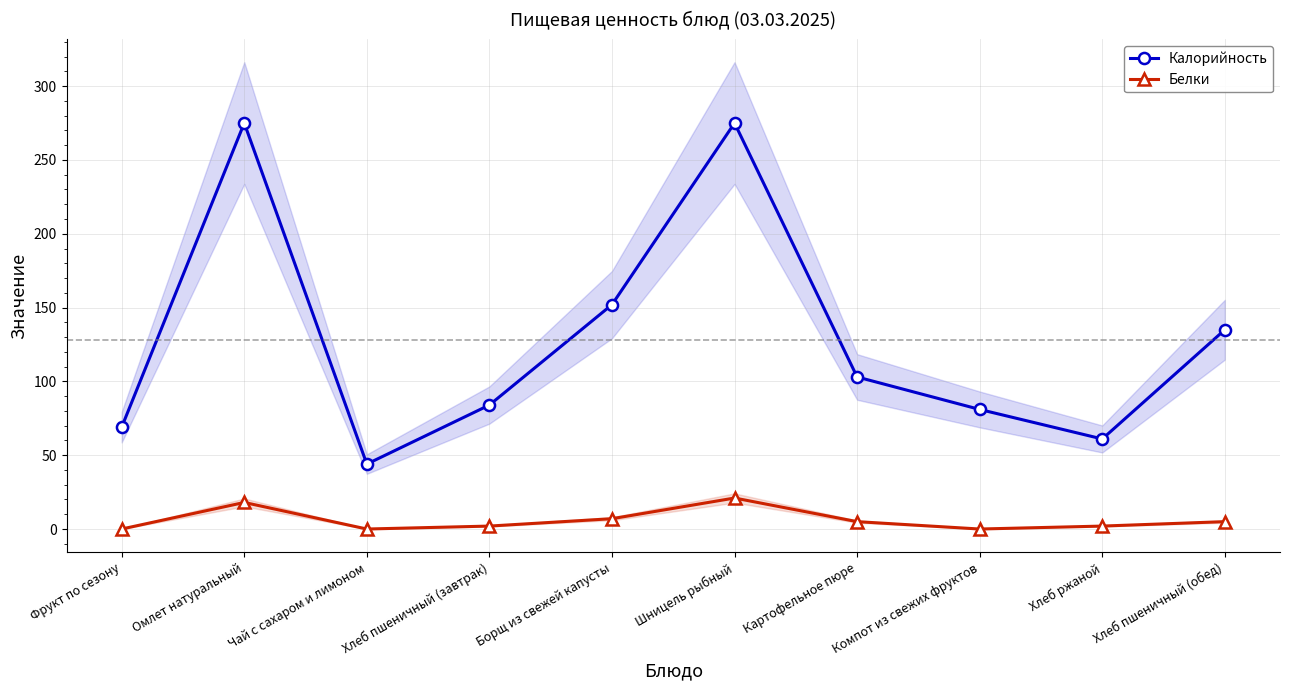

How many interior local valleys does the Белки series have?

2